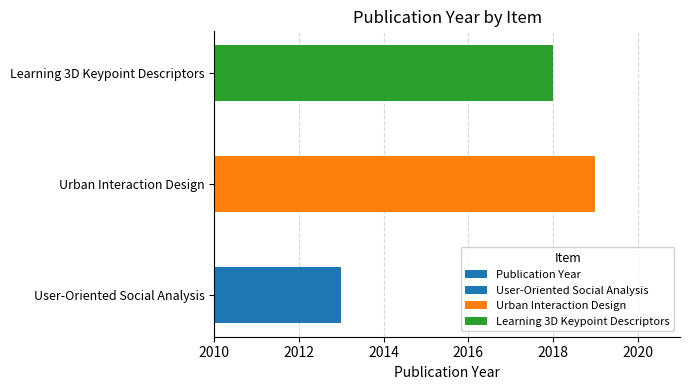

The chart shows a value of 1317 at Learning 3D Keypoint Descriptors. True or false?

False